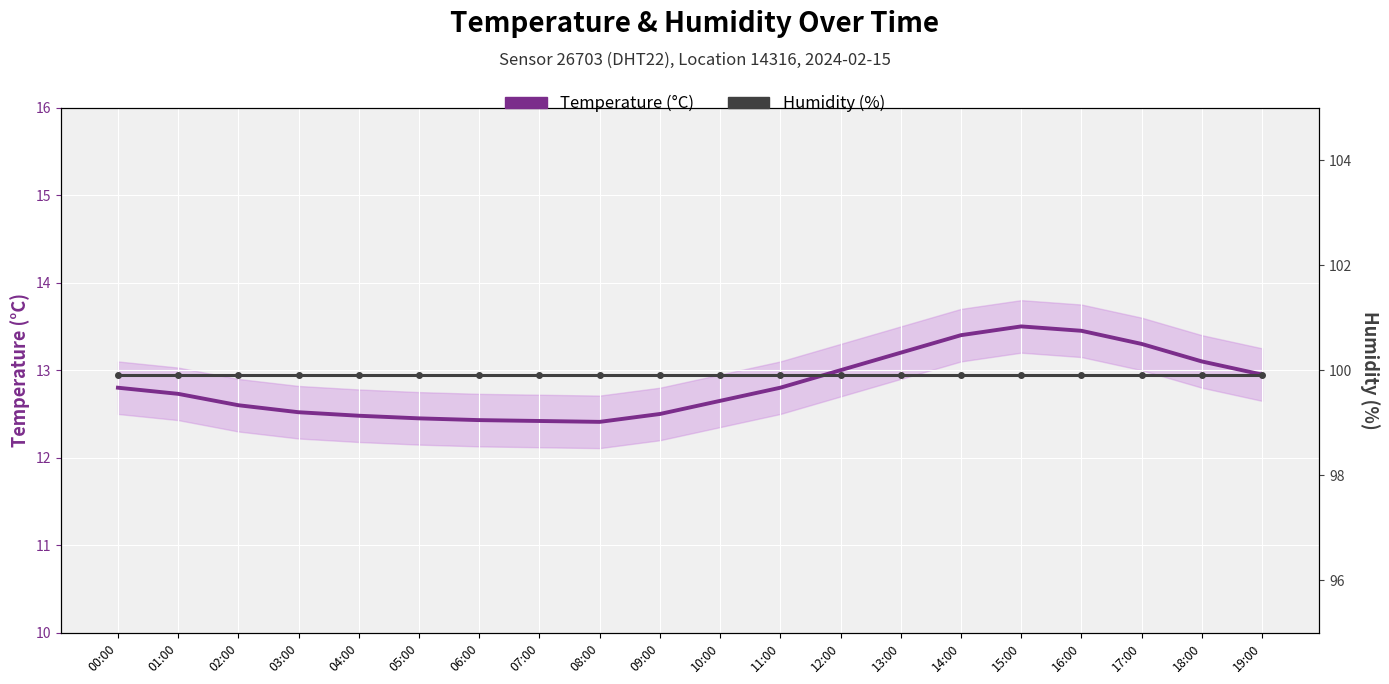

At which category is the sum across all series the highest?

15:00